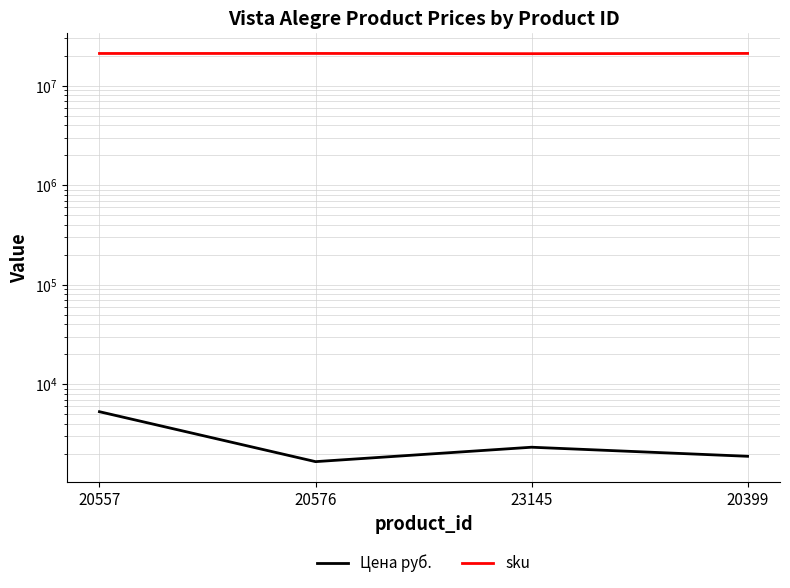

Read the Цена руб. value at 20399.

1890